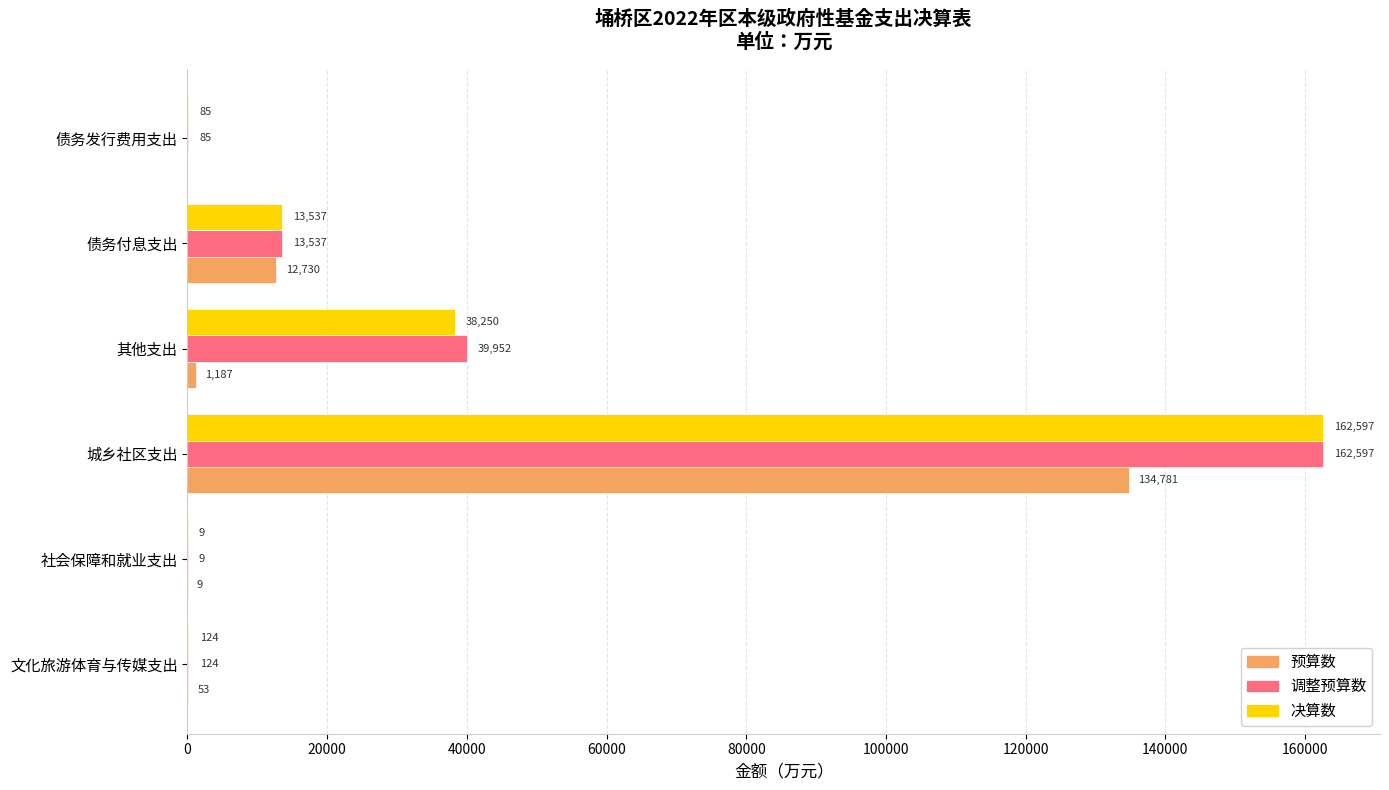

Between 其他支出 and 债务付息支出, which series saw the biggest shift?

调整预算数